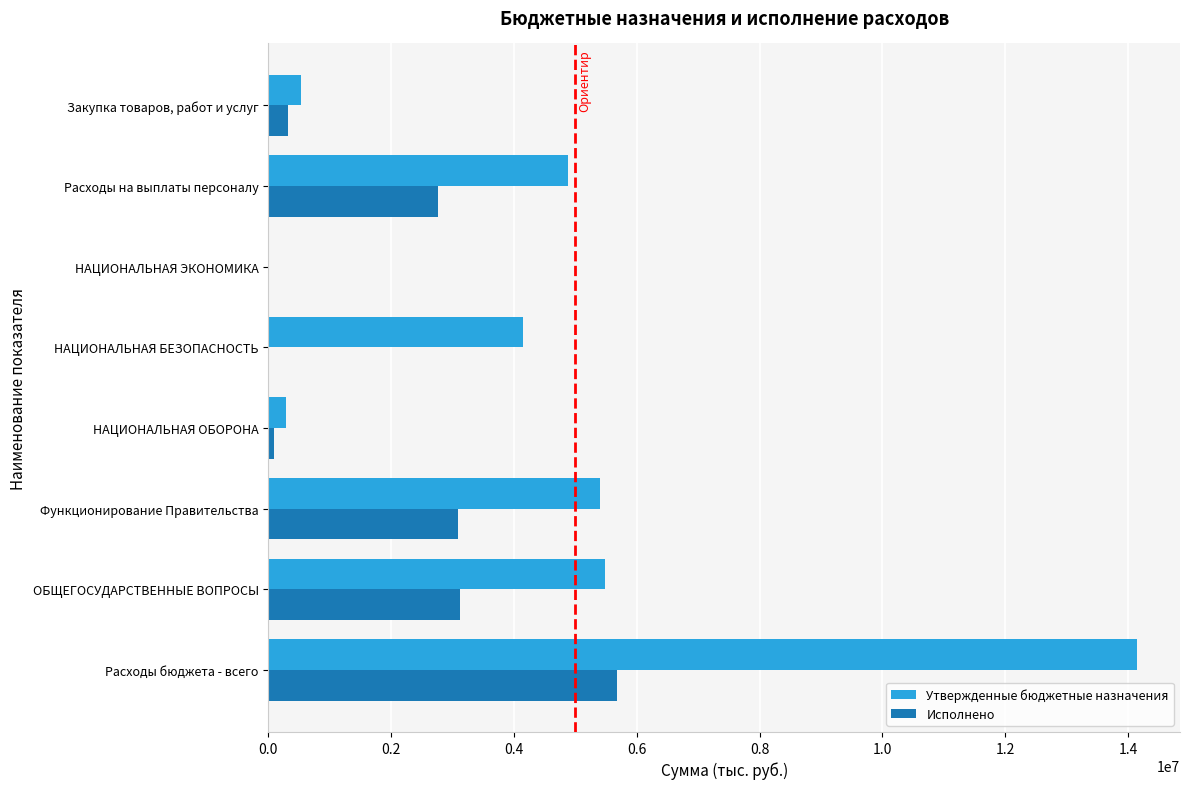

What is the sum of the Исполнено values at Расходы бюджета - всего and Расходы на выплаты персоналу?

8446874.7